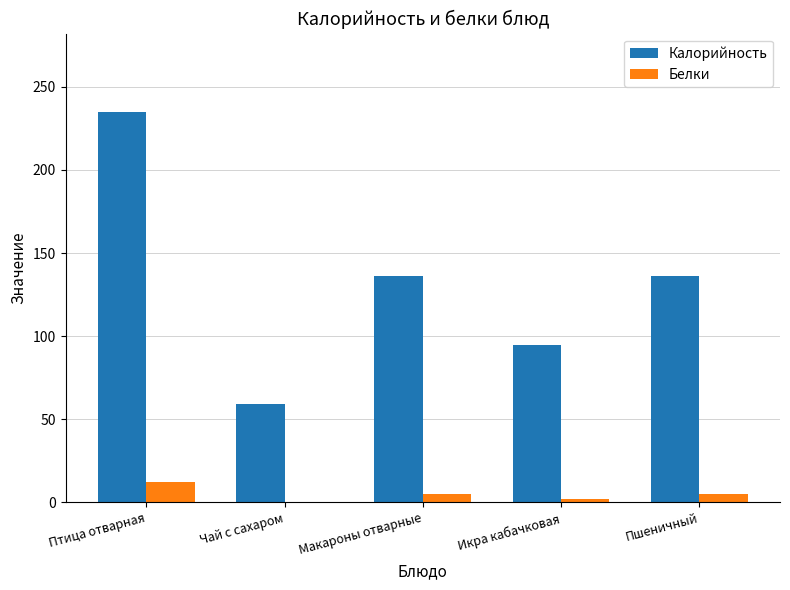

Which category has the highest value across all series?

Птица отварная